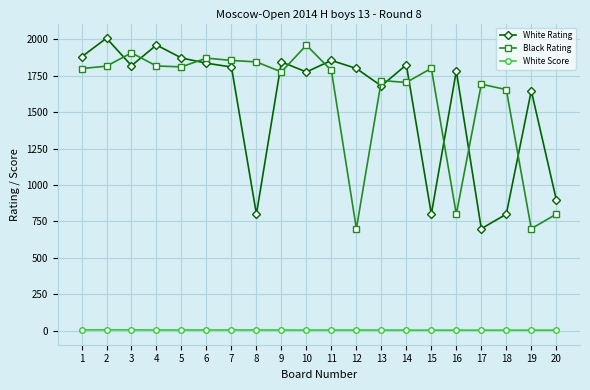

How many lines are shown in the chart?

3